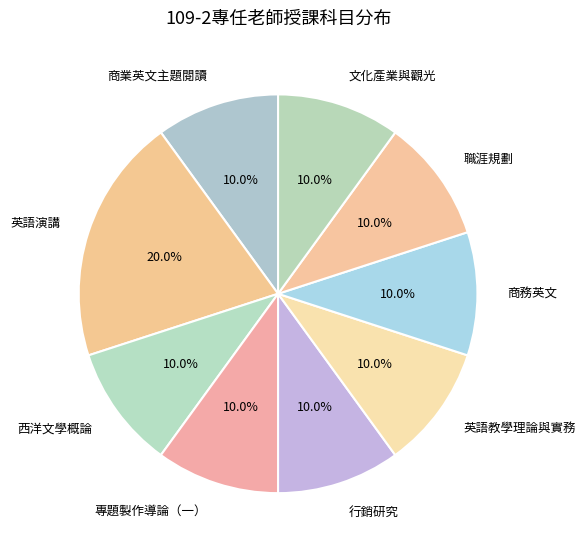

How many segments does this pie chart have?

9